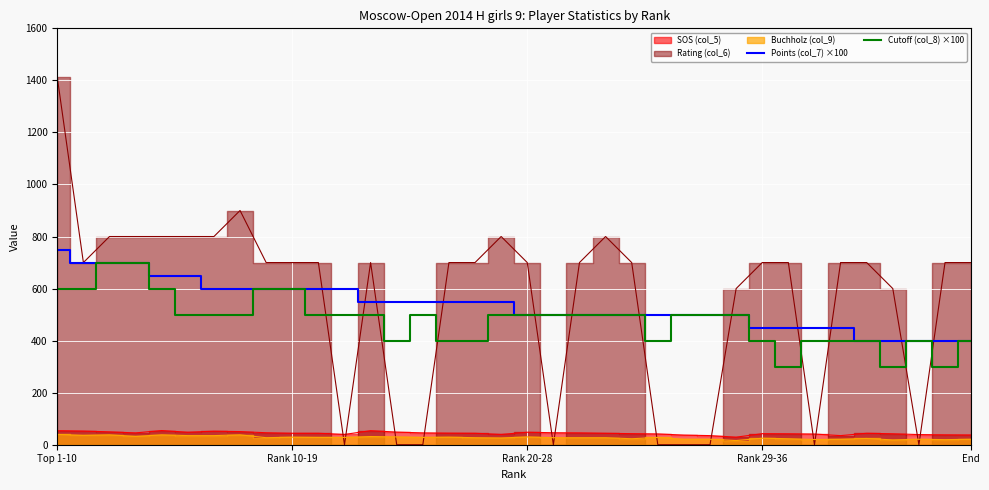

True or false: Cutoff (col_8) ×100 and Points (col_7) ×100 cross at least once.

False